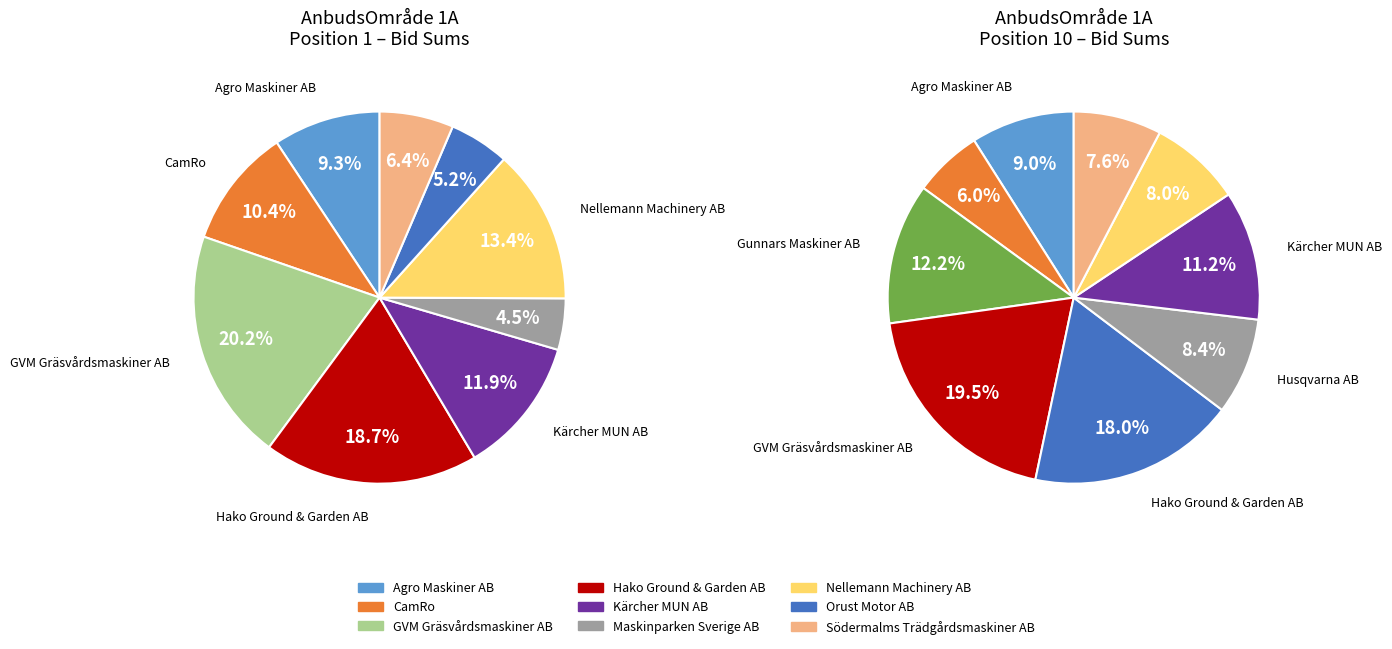

What percentage is the Hako Ground & Garden AB slice, to the nearest percent?

19%